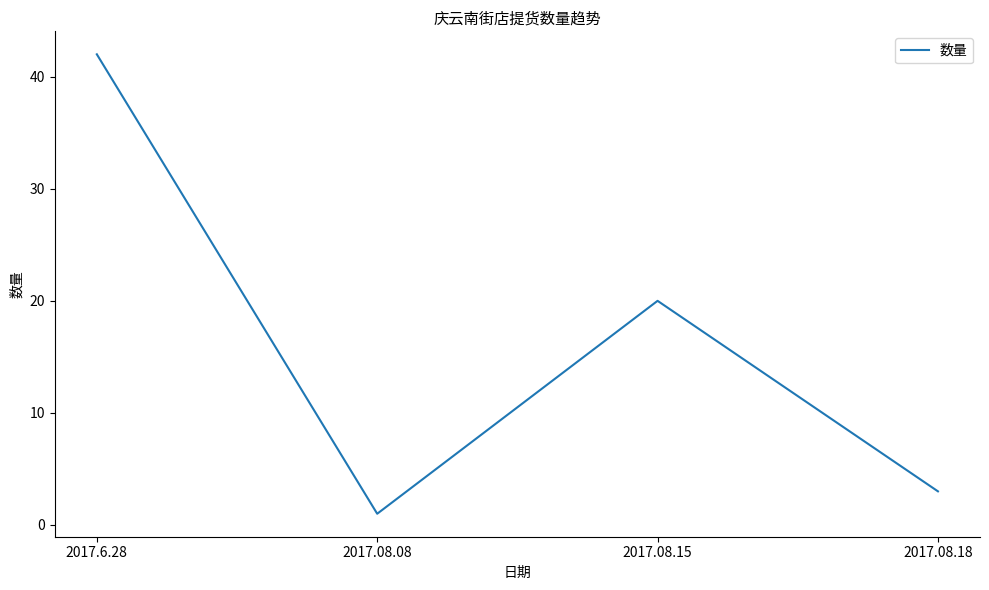

What is the minimum value shown in the chart?

1